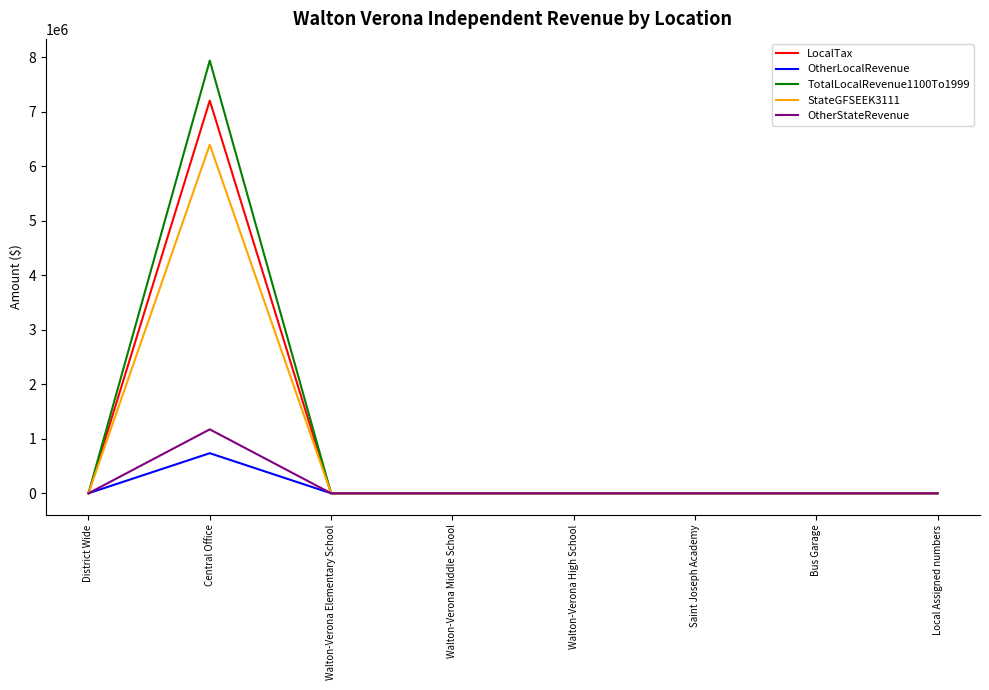

The TotalLocalRevenue1100To1999 series shows 0.0 at Walton-Verona Middle School. True or false?

True